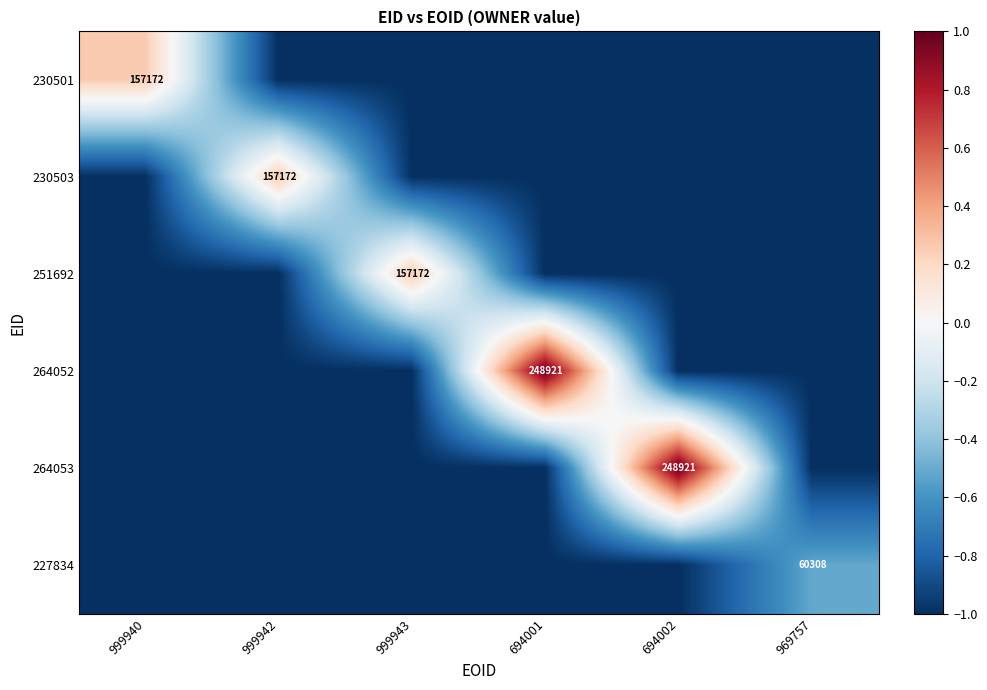

True or false: 264052 has a value of 248921 at 694001.

True